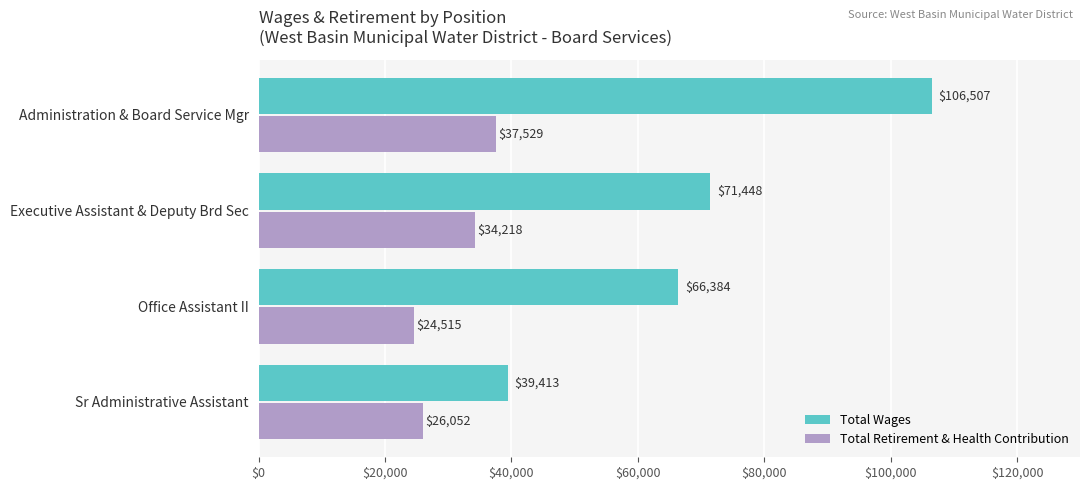

List the series in order of their peak value, lowest first.

Total Retirement & Health Contribution, Total Wages